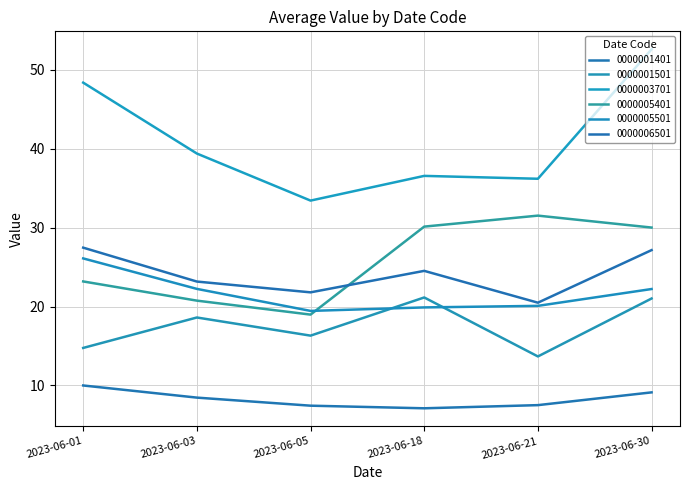

True or false: 0000006501 and 0000005501 intersect in this chart.

False